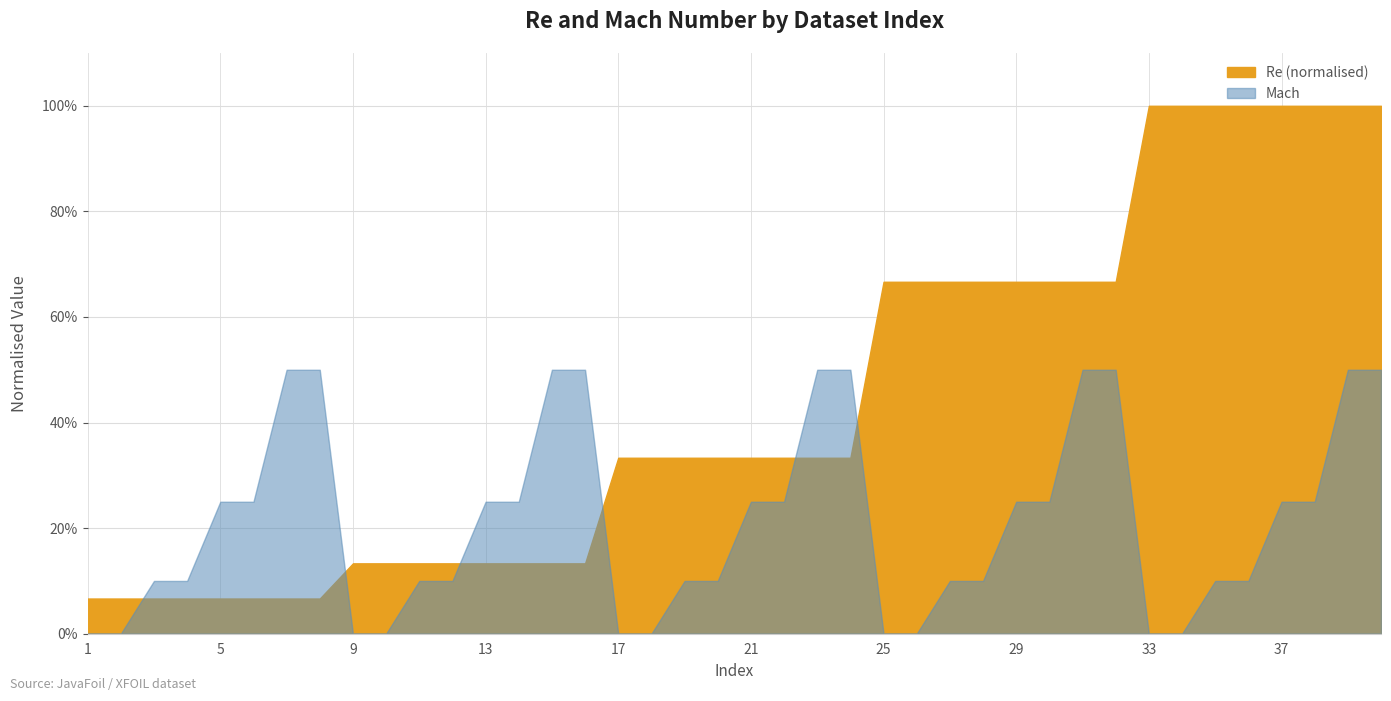

Which category has the lowest value across all series?

1